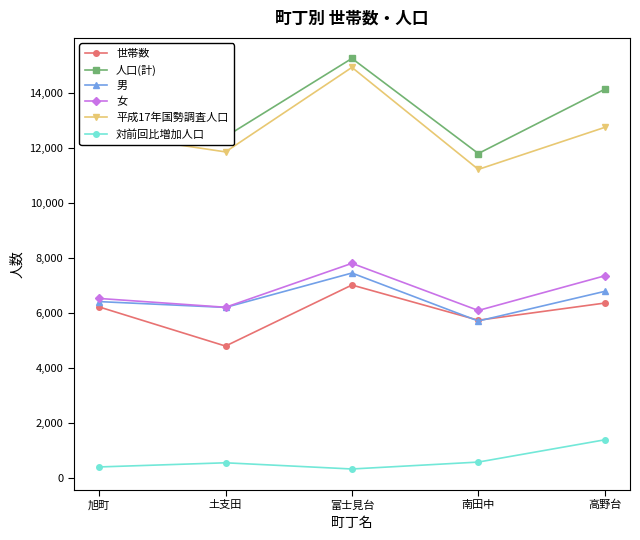

How many data points in 人口(計) are less than 12935?

2